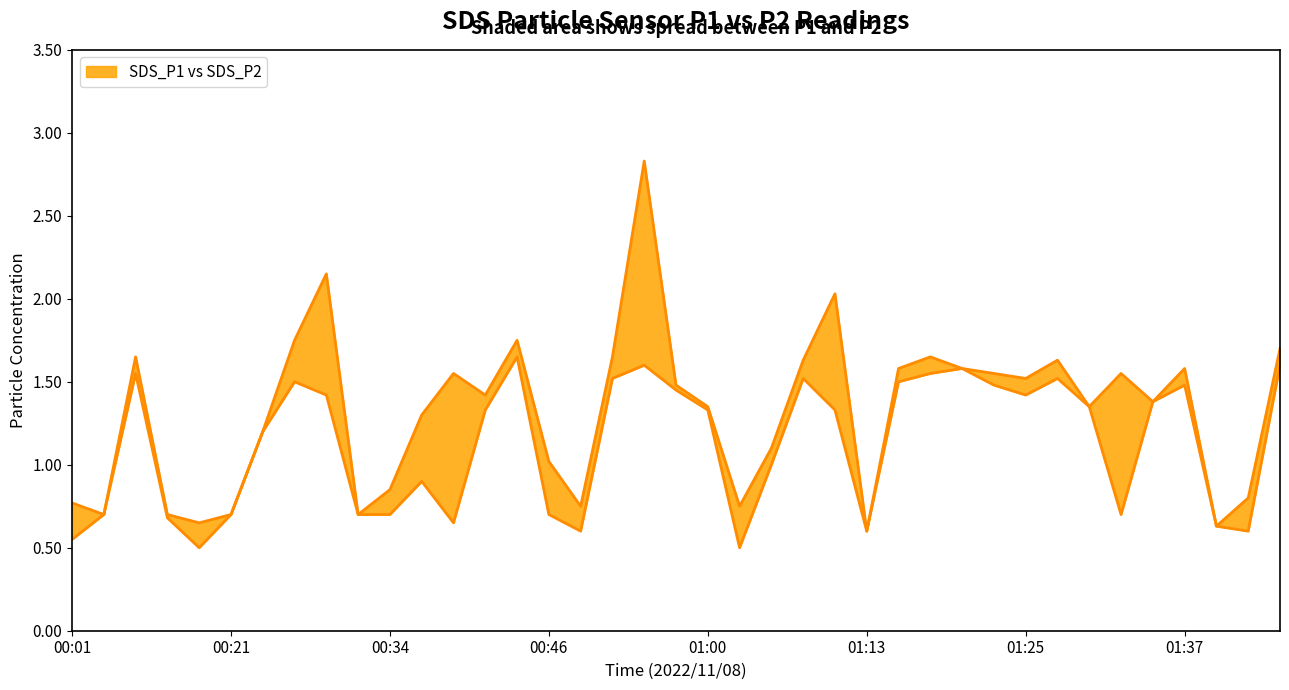

True or false: SDS_P2 has a value of 0.7 at 00:31.

True